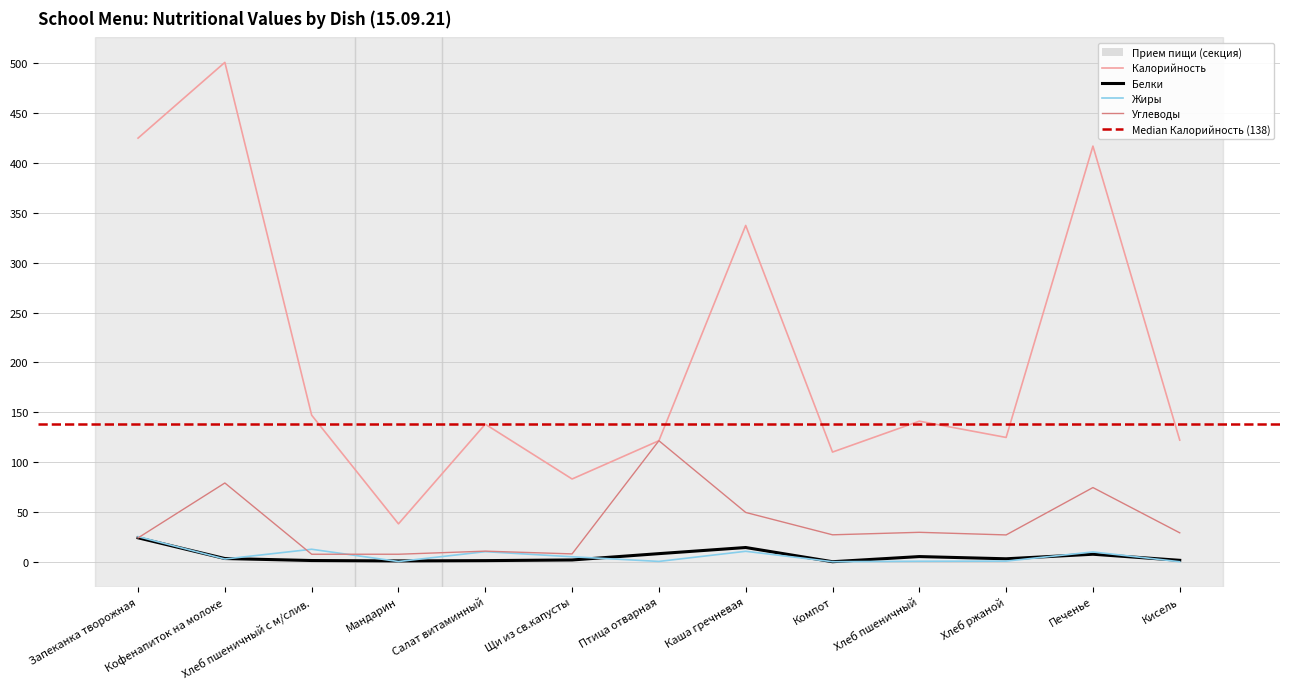

What is the total value across all series at Хлеб пшеничный?

176.1